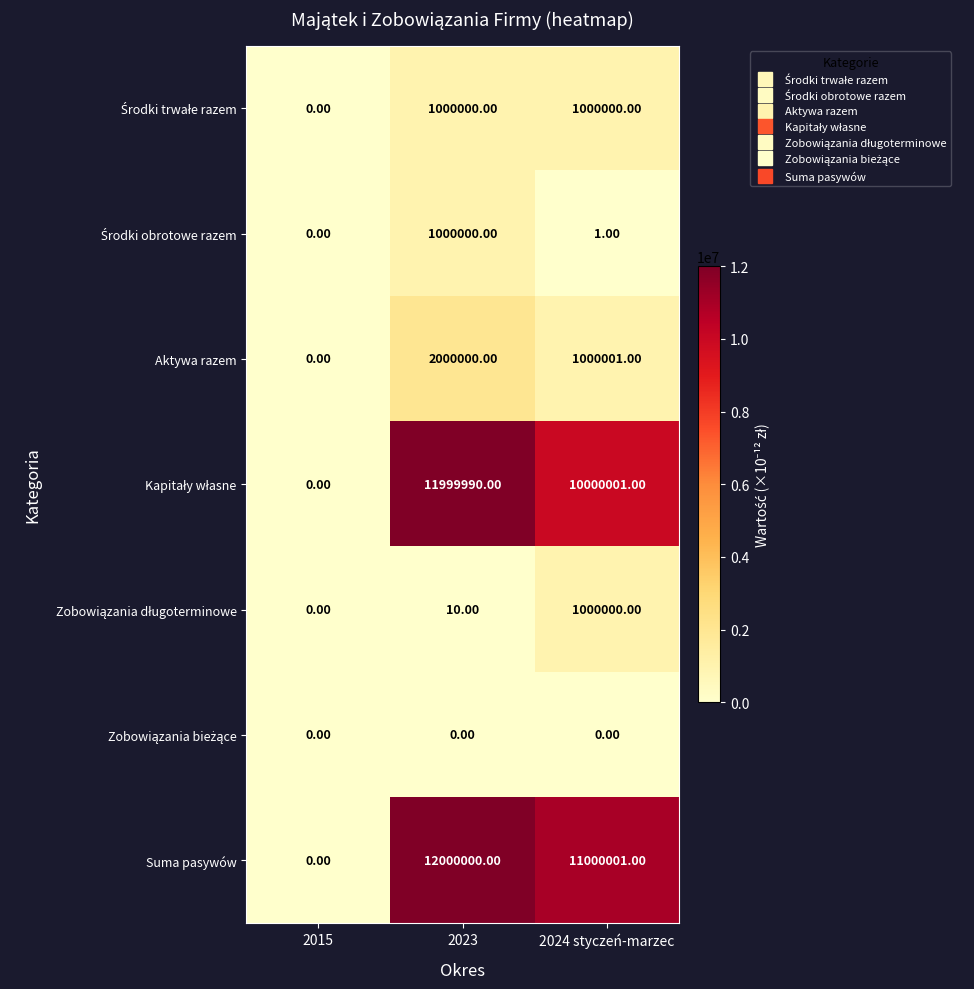

What is the difference between the highest and lowest values at 2023?

12000000